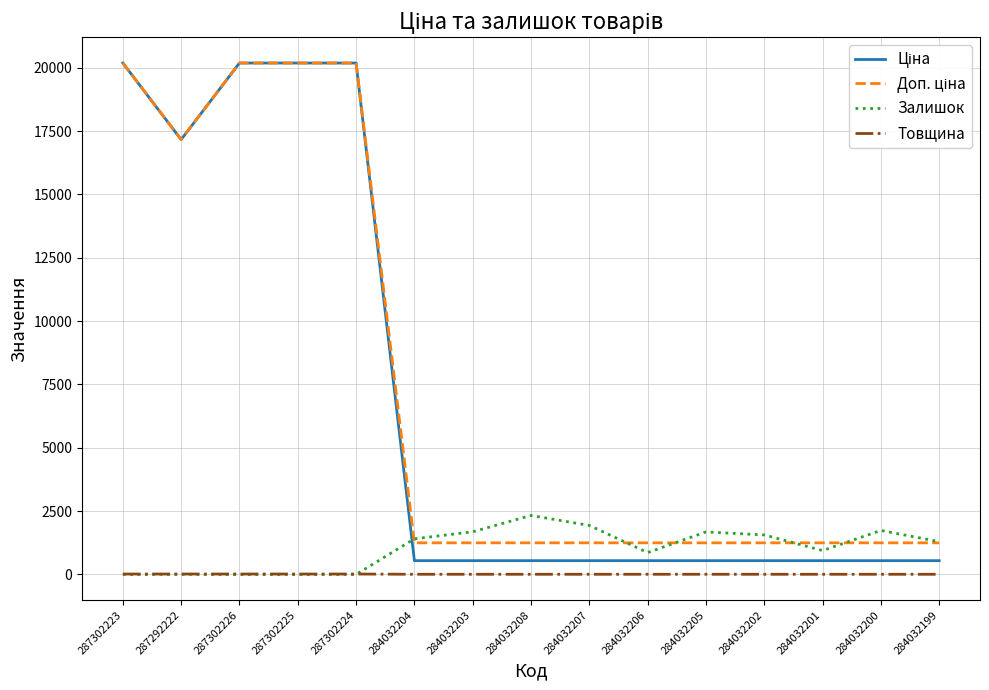

What is the average value of the Товщина series?

11.3